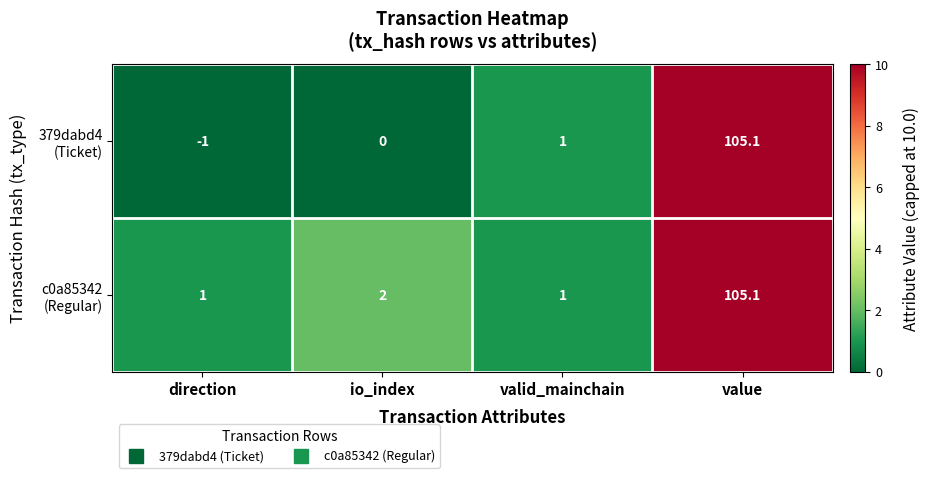

How many series are shown in this chart?

2